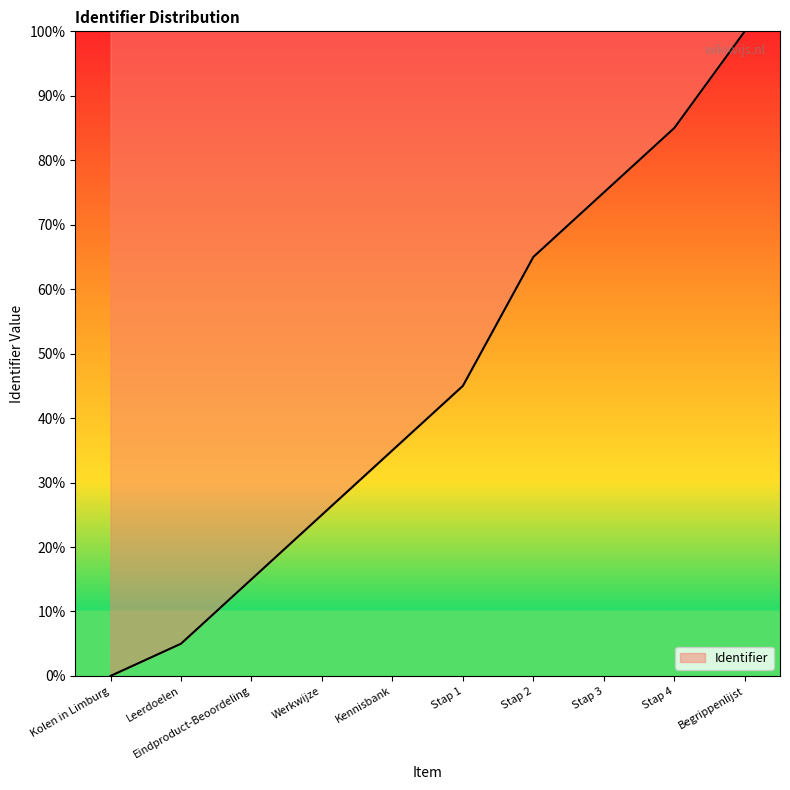

Which category has the lowest value across all series?

Kolen in Limburg